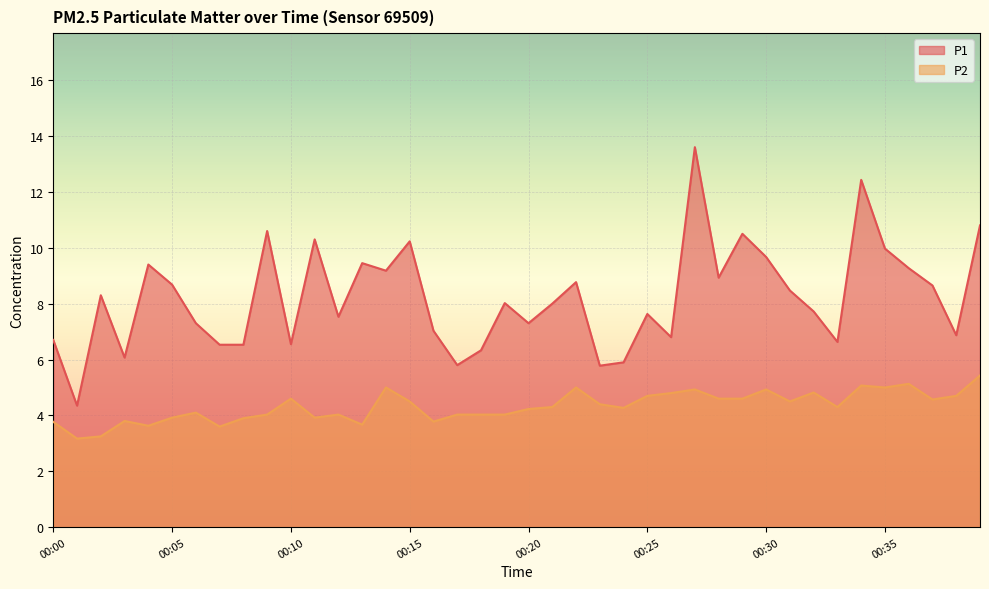

How many lines are shown in the chart?

2